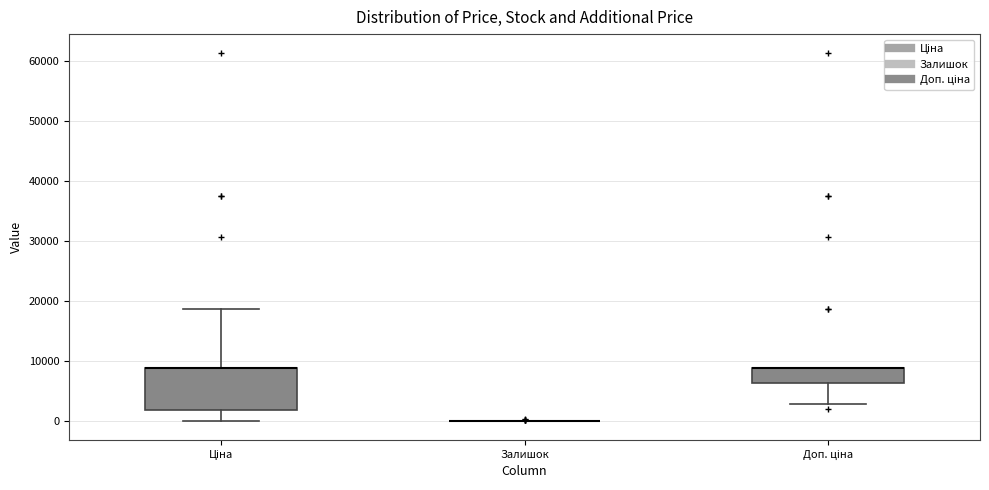

Reading left to right, read every box against the y-axis: the position of its median line, the range the box covers, and the ends of its whiskers. The values are not printed on the chart, so give them approximately, as read against the axis.

Ціна: median 9000 (drawn on the box's upper edge), box 2000 to 9000, whiskers 0 to 19000
Залишок: box collapsed to a line at 0, whiskers 0 to 0
Доп. ціна: median 9000 (drawn on the box's upper edge), box 6000 to 9000, whiskers 3000 to 9000